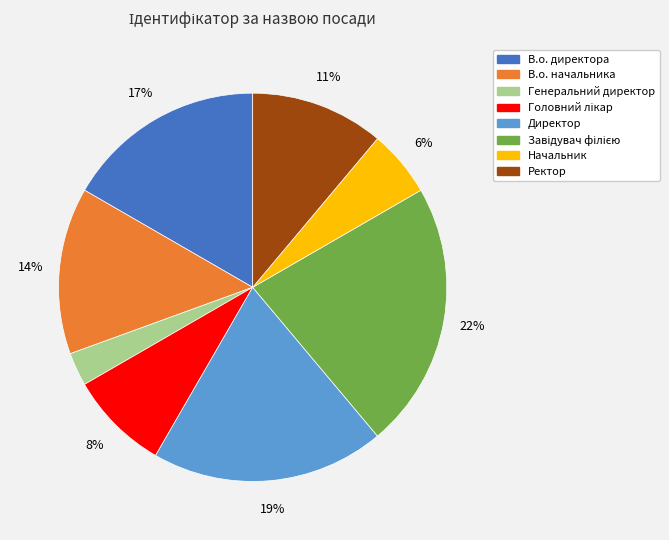

Between Ректор and Начальник, which is larger?

Ректор